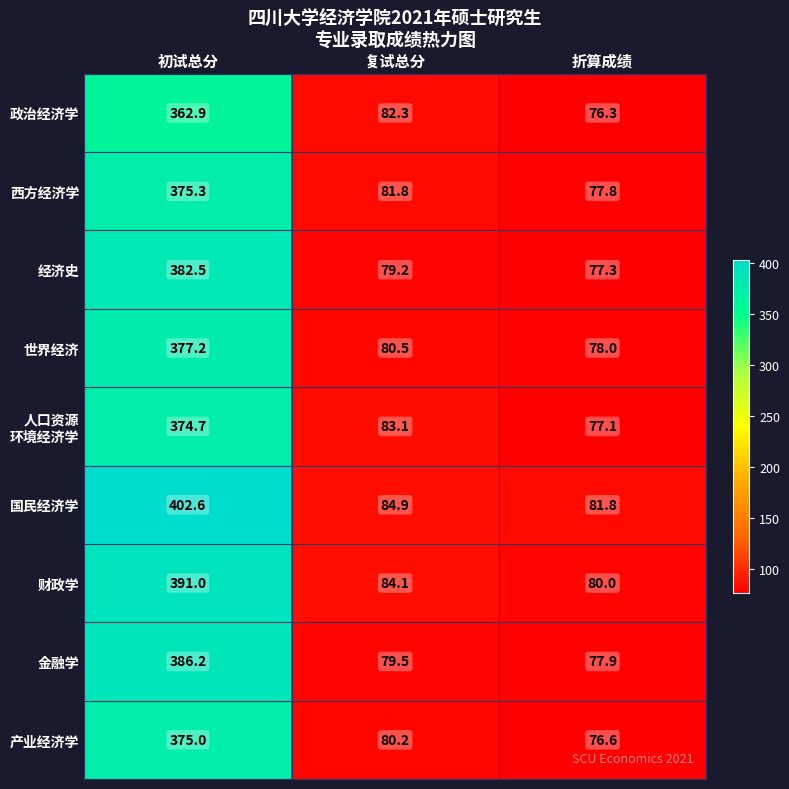

Which series has the largest range (max minus min)?

国民经济学